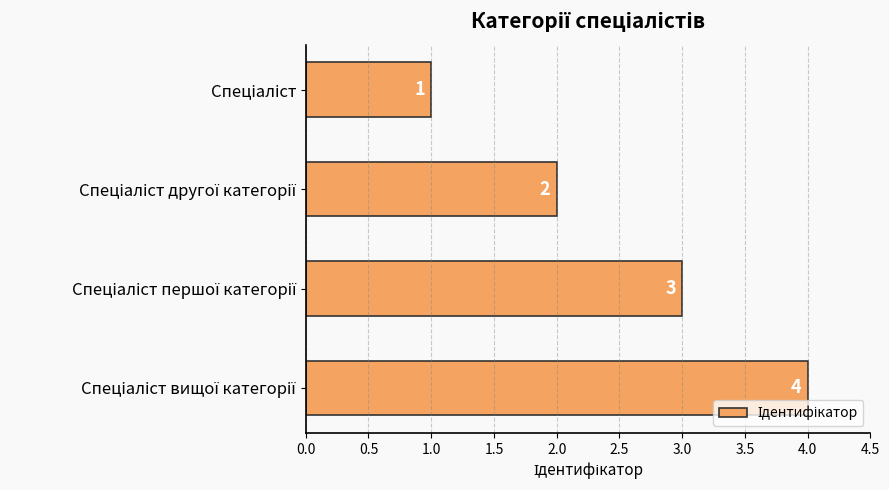

What is the greatest value displayed?

4